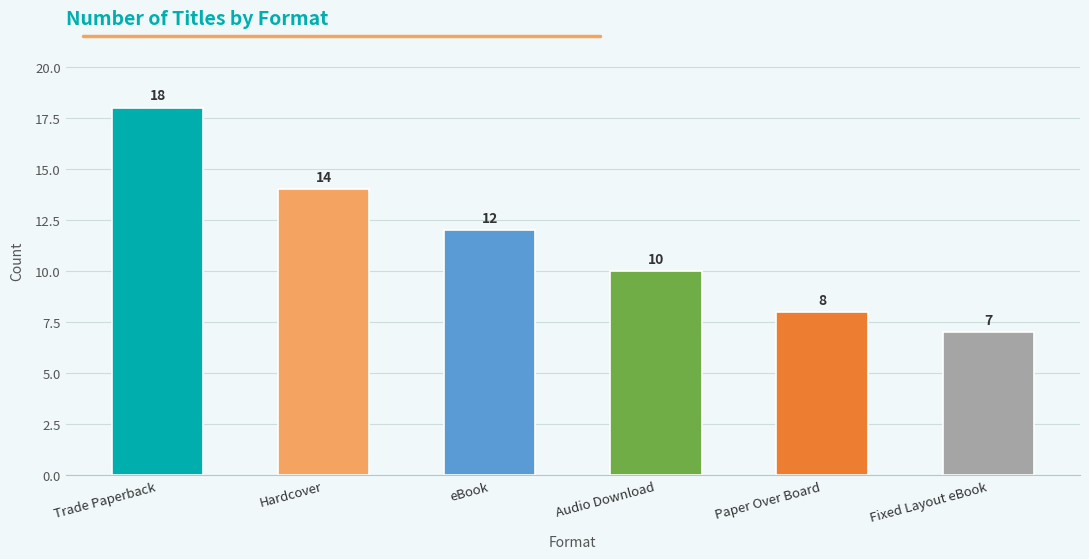

Rank the categories by value from highest to lowest.

Trade Paperback, Hardcover, eBook, Audio Download, Paper Over Board, Fixed Layout eBook